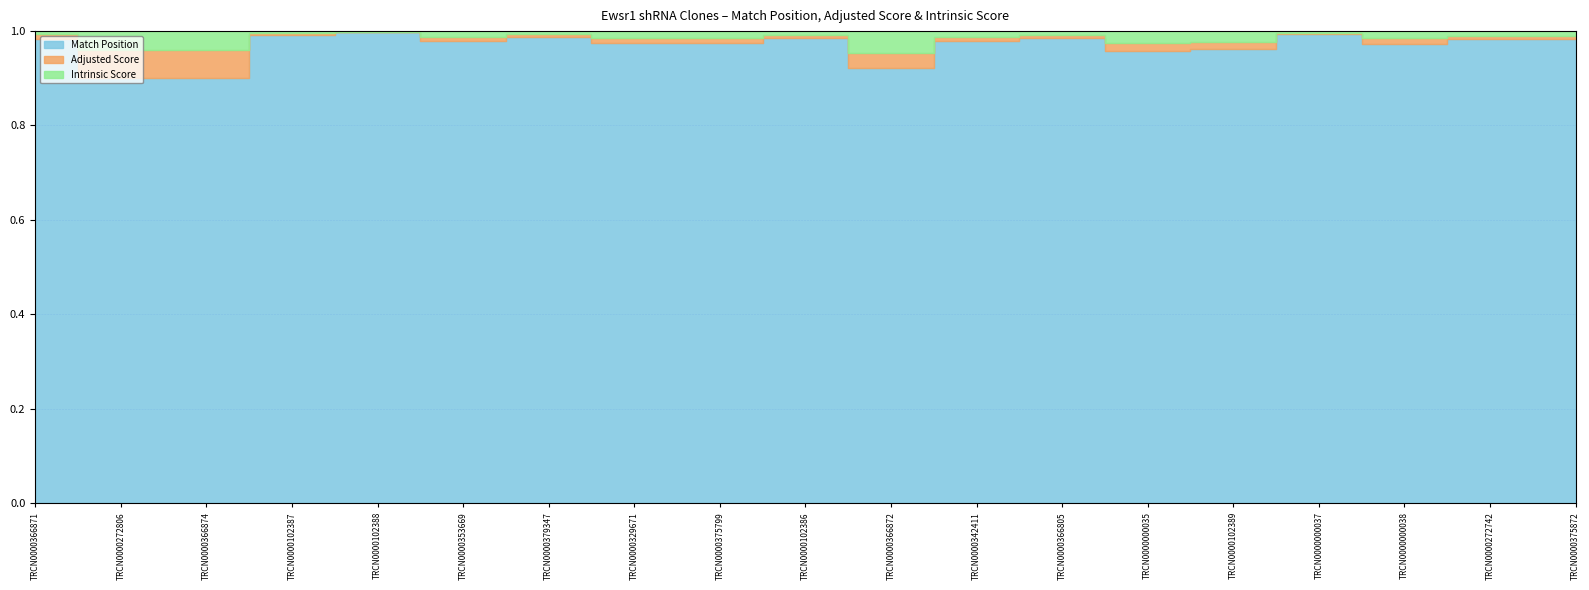

What is the total value across all series at TRCN0000000038?

194.1